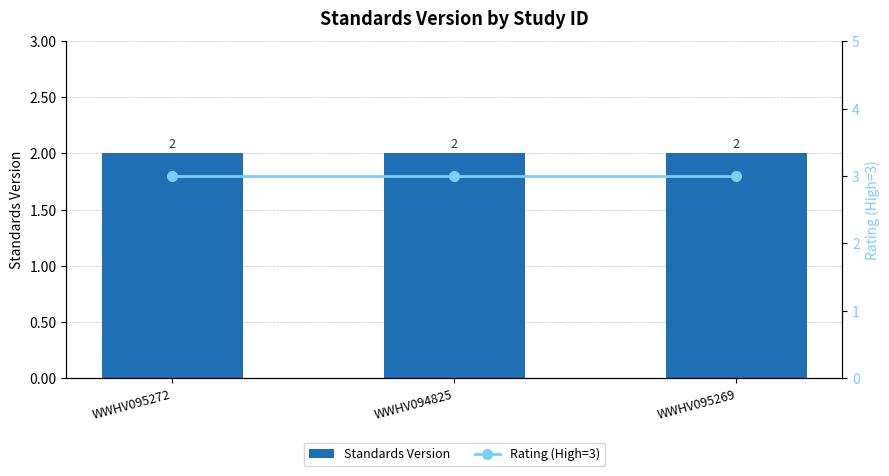

What is the average value of the Standards Version series?

2